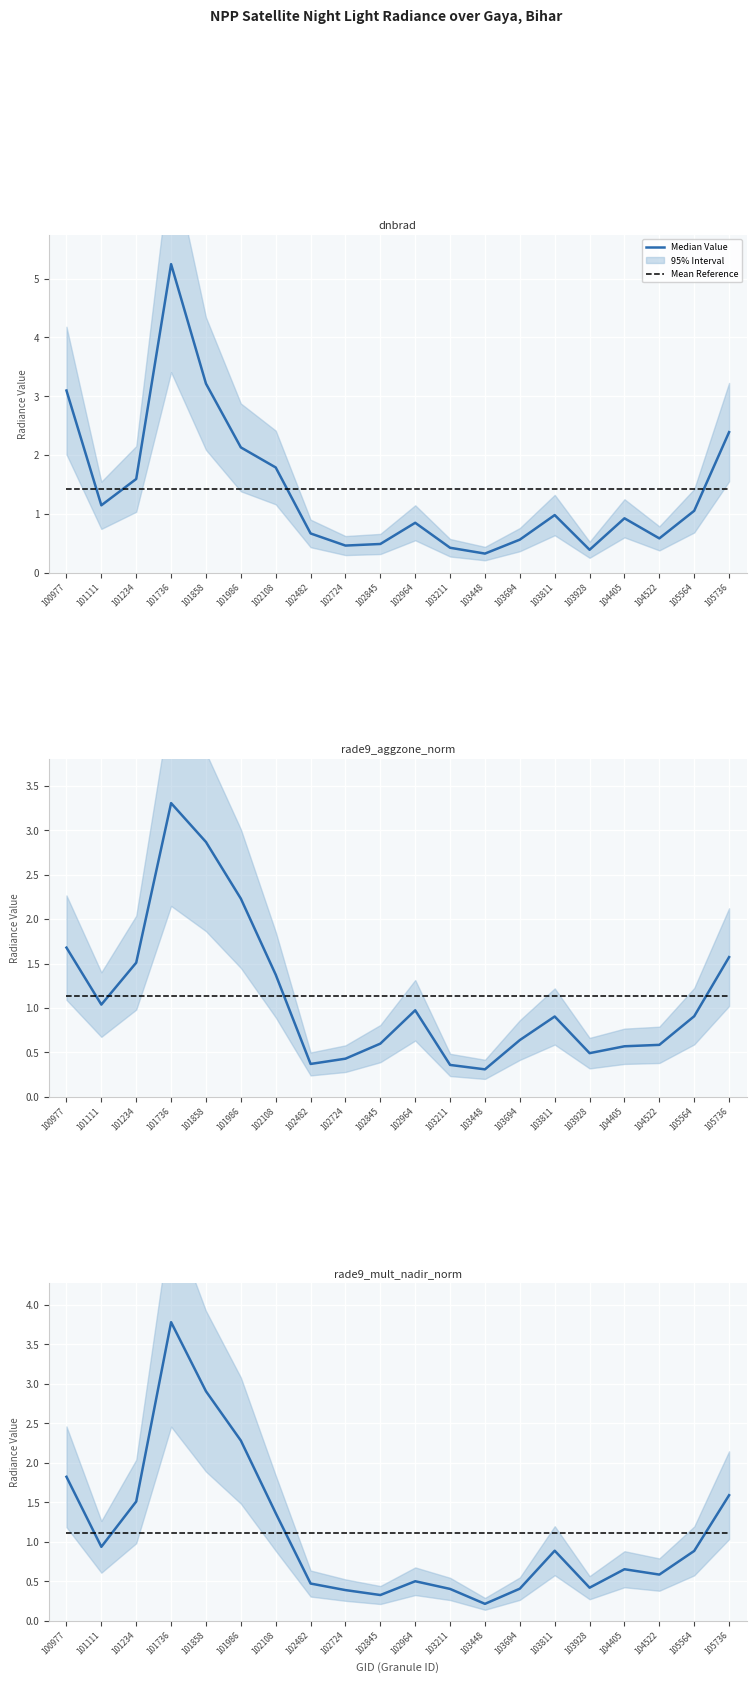

The Mean Reference series shows 1.1 at 102482. True or false?

True